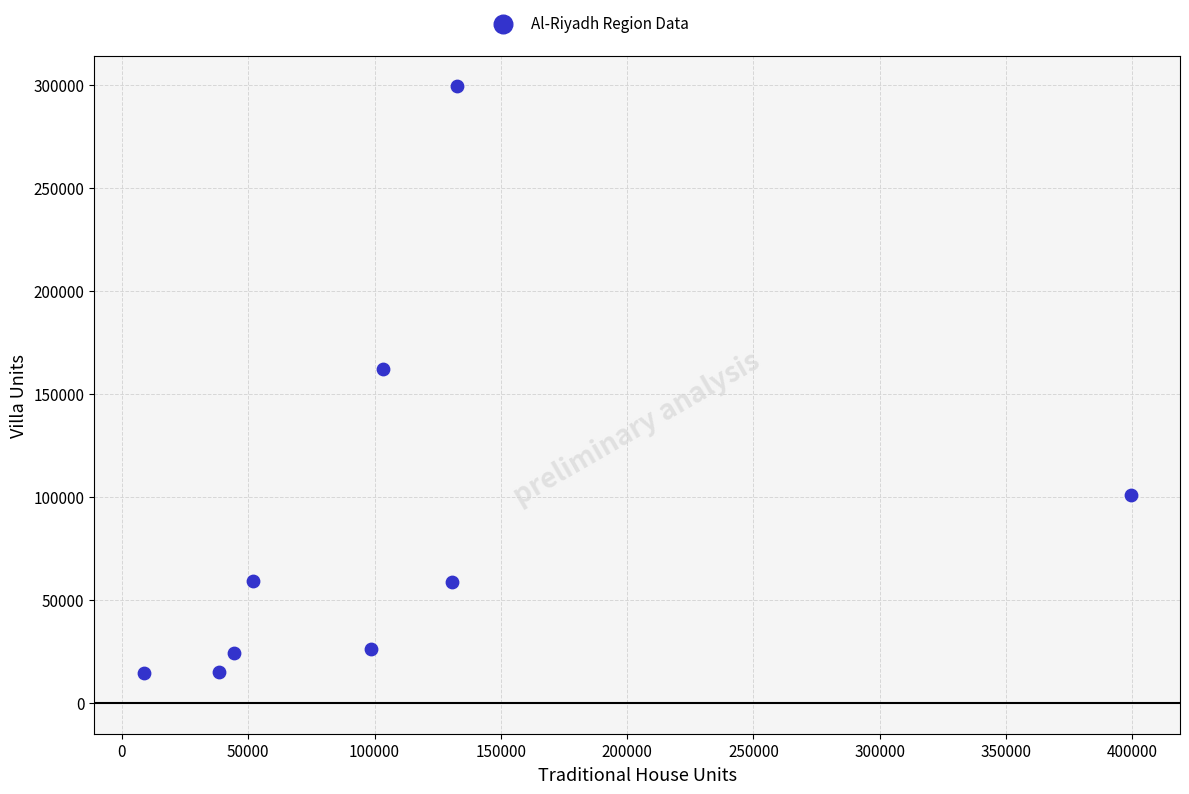

What Y value in the scatter plot is closest to 156812?

161911